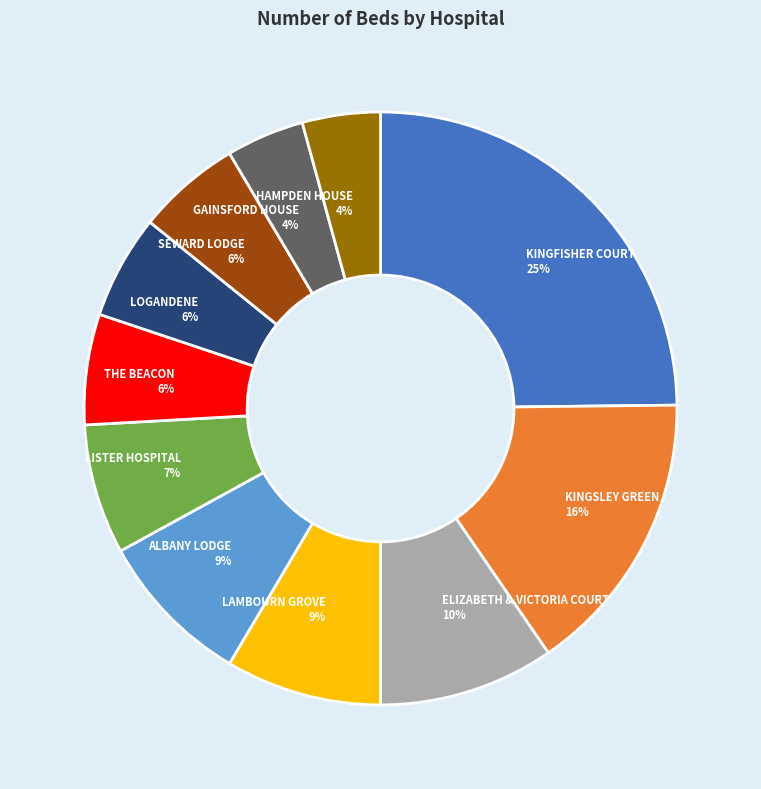

Which category has the biggest portion of the pie?

KINGFISHER COURT